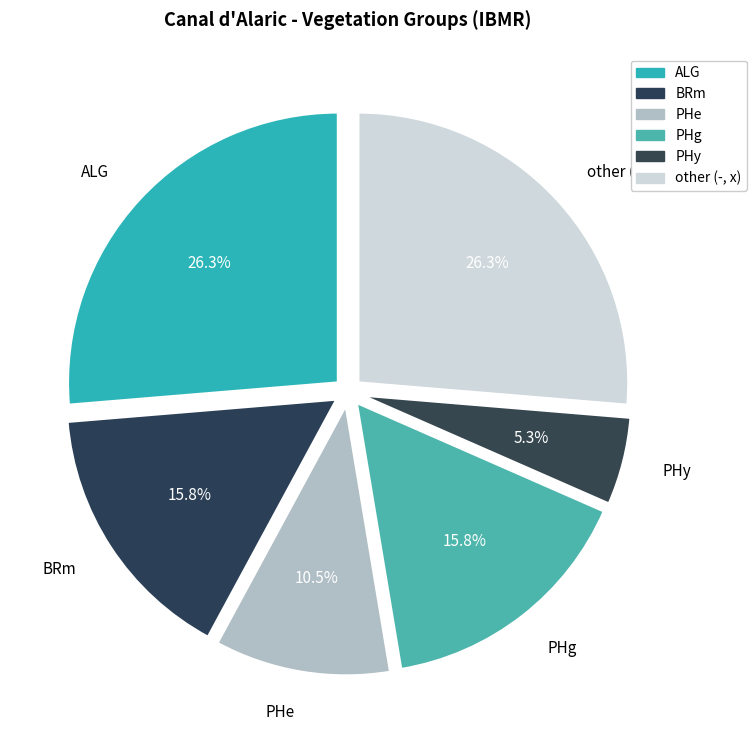

How many slices are in this pie chart?

6